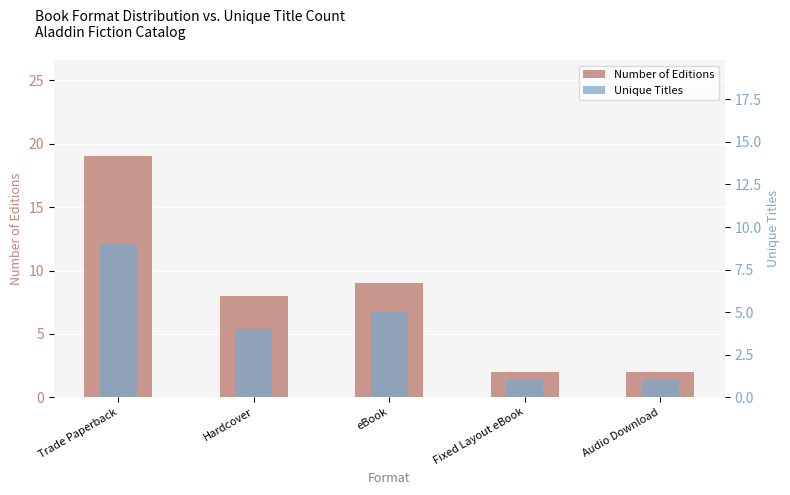

What is the sum of the Number of Editions values at Hardcover and eBook?

17